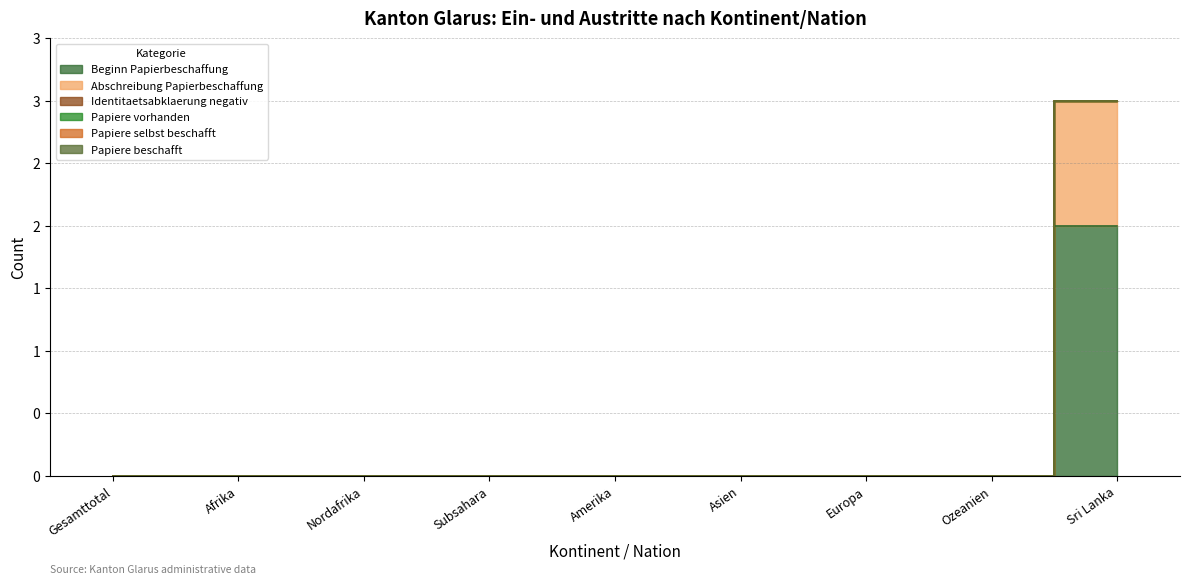

Reading left to right, extract all data points from this chart.

Beginn Papierbeschaffung: Gesamttotal=0	Afrika=0	Nordafrika=0	Subsahara=0	Amerika=0	Asien=0	Europa=0	Ozeanien=0	Sri Lanka=2
Abschreibung Papierbeschaffung: Gesamttotal=0	Afrika=0	Nordafrika=0	Subsahara=0	Amerika=0	Asien=0	Europa=0	Ozeanien=0	Sri Lanka=1
Identitaetsabklaerung negativ: Gesamttotal=0	Afrika=0	Nordafrika=0	Subsahara=0	Amerika=0	Asien=0	Europa=0	Ozeanien=0	Sri Lanka=0
Papiere vorhanden: Gesamttotal=0	Afrika=0	Nordafrika=0	Subsahara=0	Amerika=0	Asien=0	Europa=0	Ozeanien=0	Sri Lanka=0
Papiere selbst beschafft: Gesamttotal=0	Afrika=0	Nordafrika=0	Subsahara=0	Amerika=0	Asien=0	Europa=0	Ozeanien=0	Sri Lanka=0
Papiere beschafft: Gesamttotal=0	Afrika=0	Nordafrika=0	Subsahara=0	Amerika=0	Asien=0	Europa=0	Ozeanien=0	Sri Lanka=0